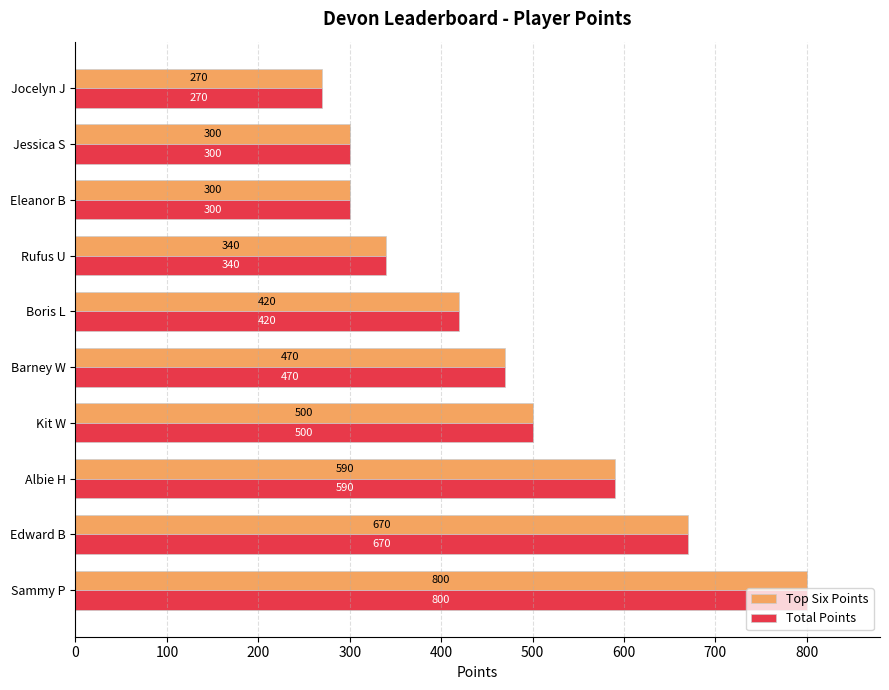

Is it true that Total Points equals 406 at Edward B?

False